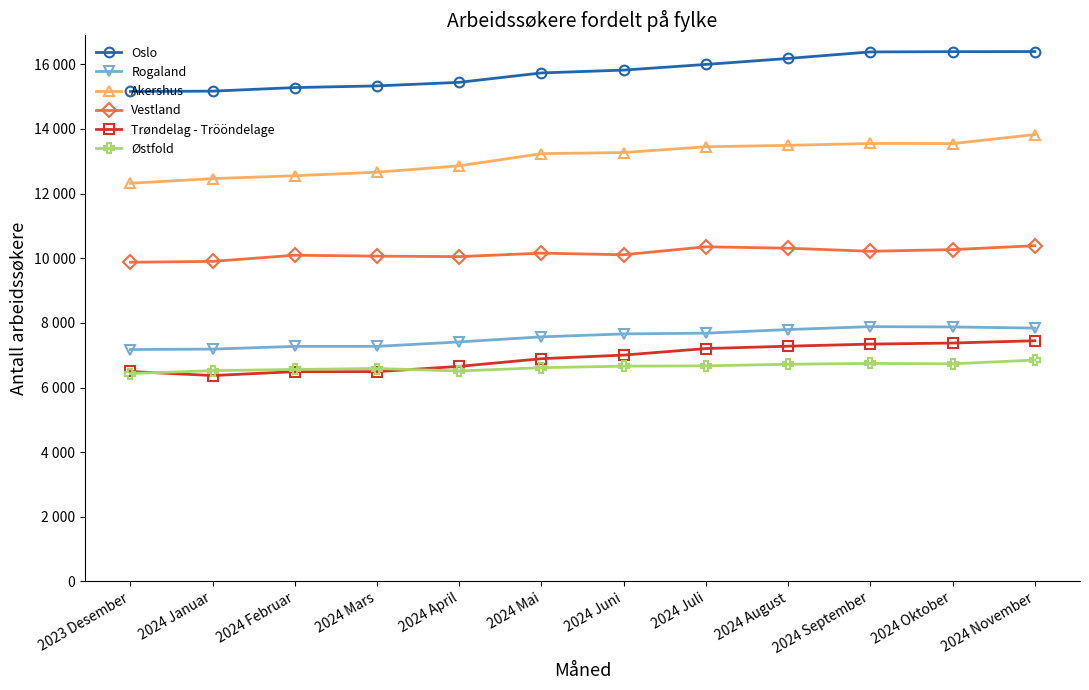

What is the difference between the Østfold values at 2024 Mai and 2024 Juli?

56